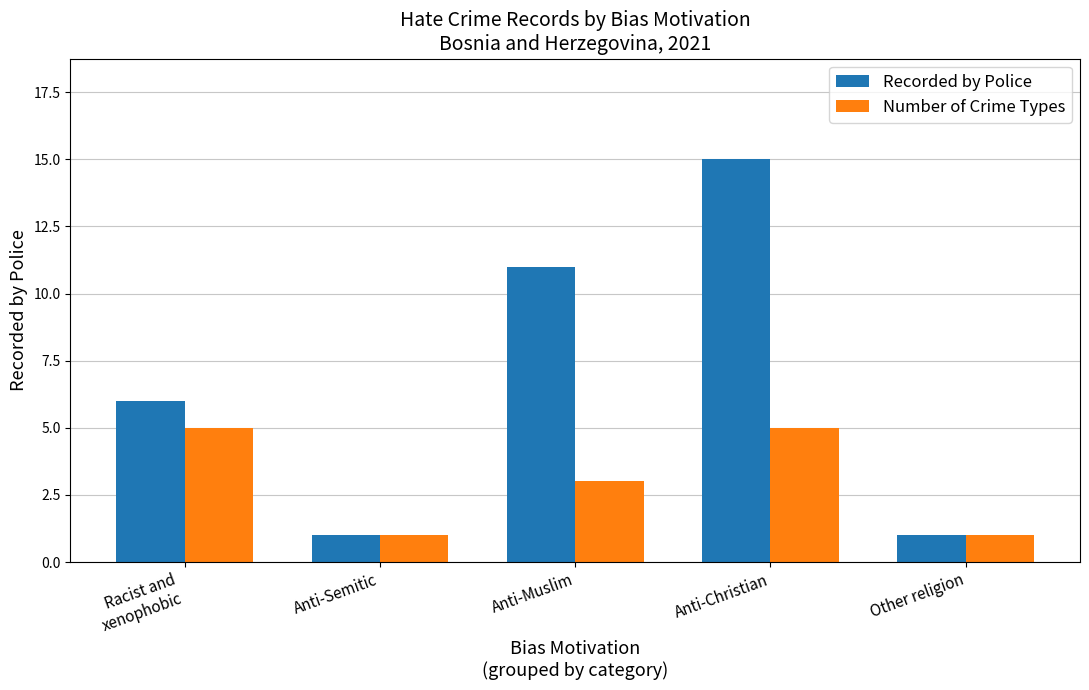

At how many categories does at least one series exceed 9?

2